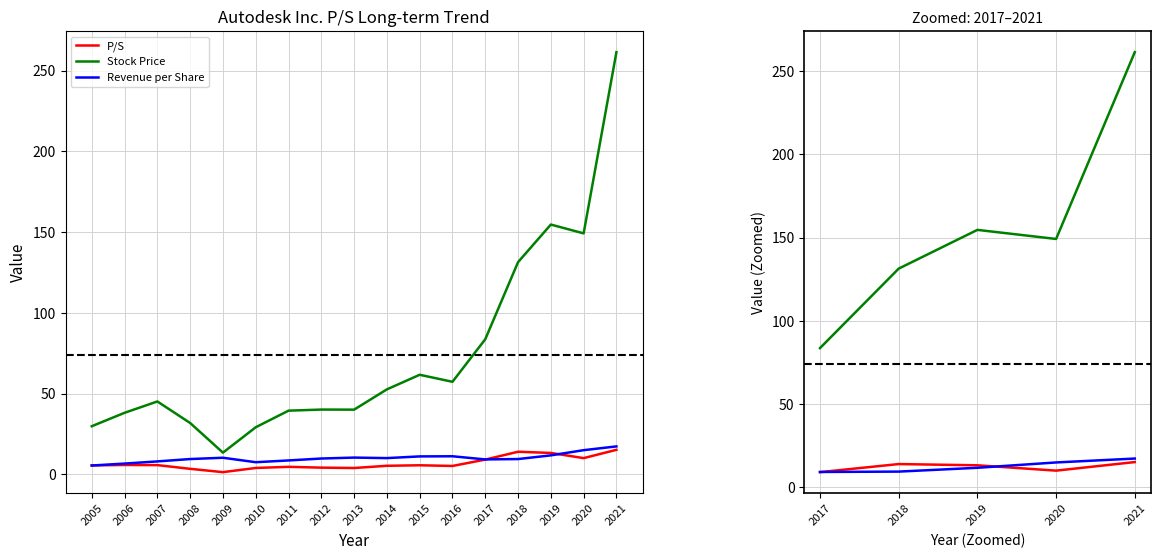

Count the number of data series in this chart.

3